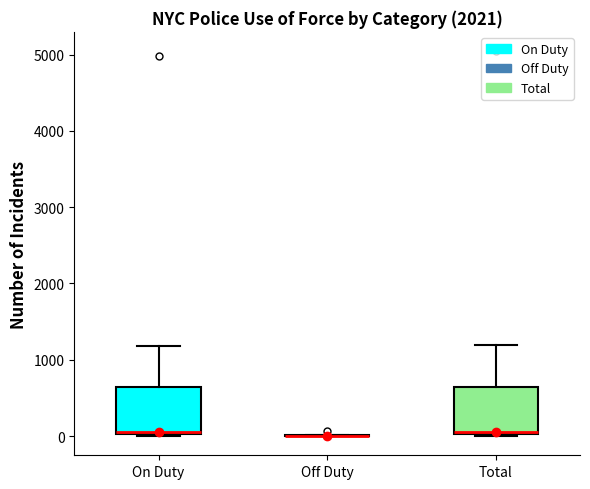

Reading left to right, transcribe this box plot: for each box, give where its median line is, the range the box spans, and where its two whiskers end, as read against the y-axis. The values are not printed on the chart, so give them approximately, as read against the axis.

On Duty: median 100, box 0 to 600, whiskers 0 to 1200
Off Duty: box collapsed to a line at 0, whiskers 0 to 0
Total: median 100, box 0 to 600, whiskers 0 to 1200